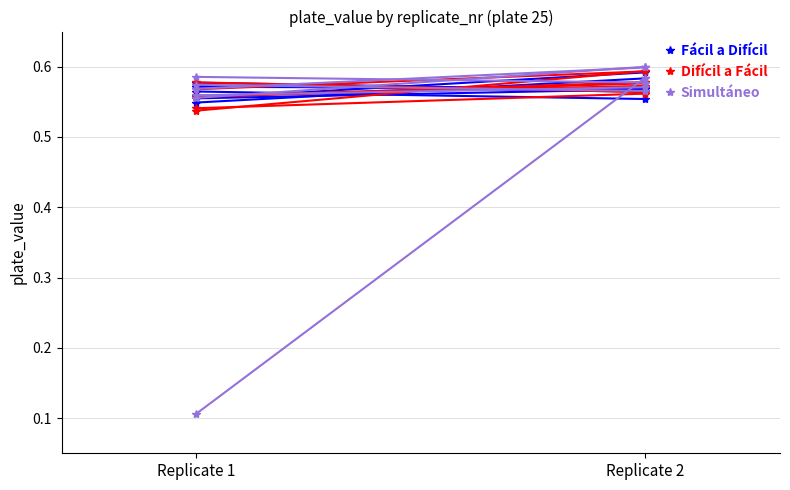

At which label does Difícil a Fácil reach its peak?

Replicate 2